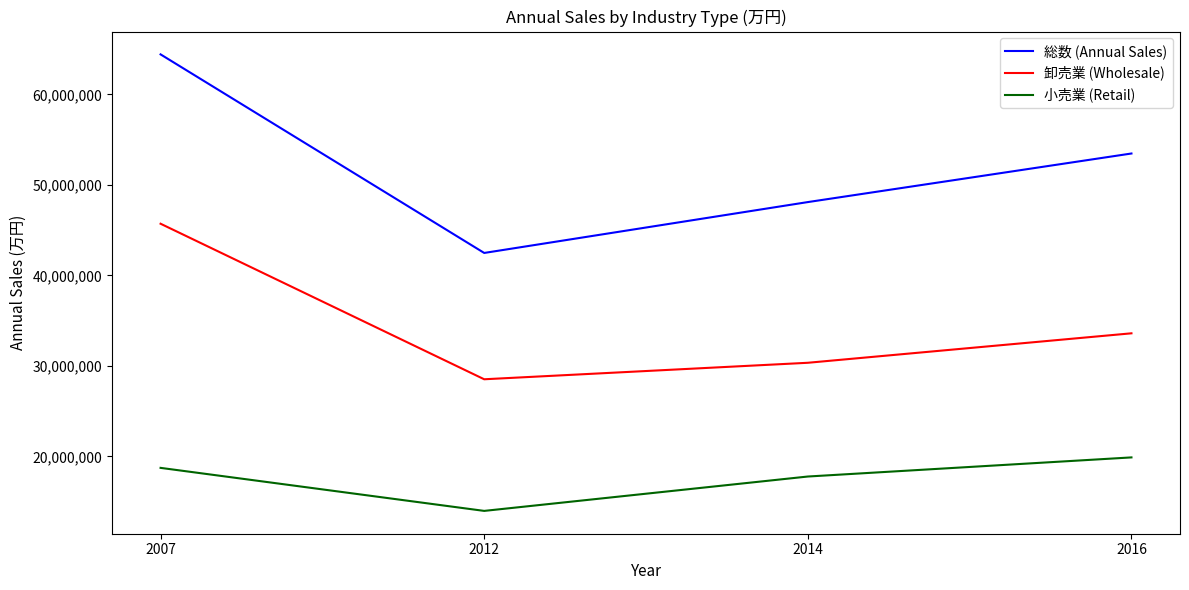

Which label corresponds to the largest value in the chart?

2007